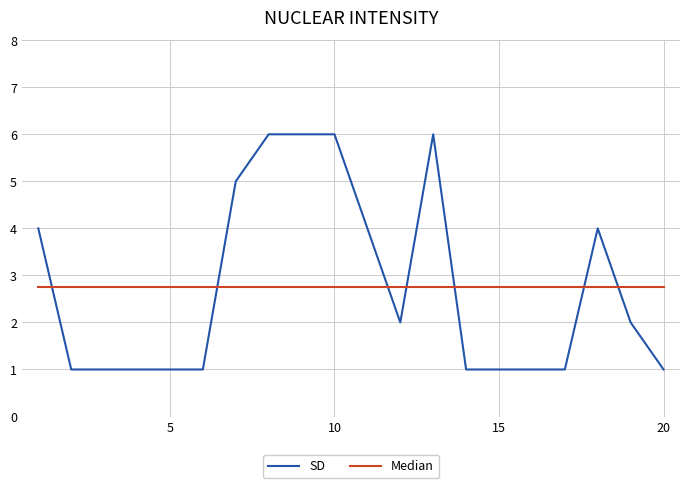

Rank the series by their maximum value, from highest to lowest.

SD, Median